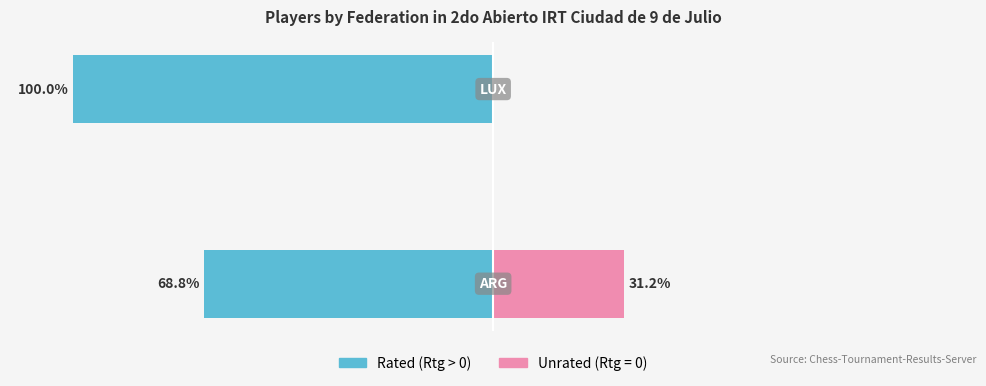

Are the bars horizontal?

Yes